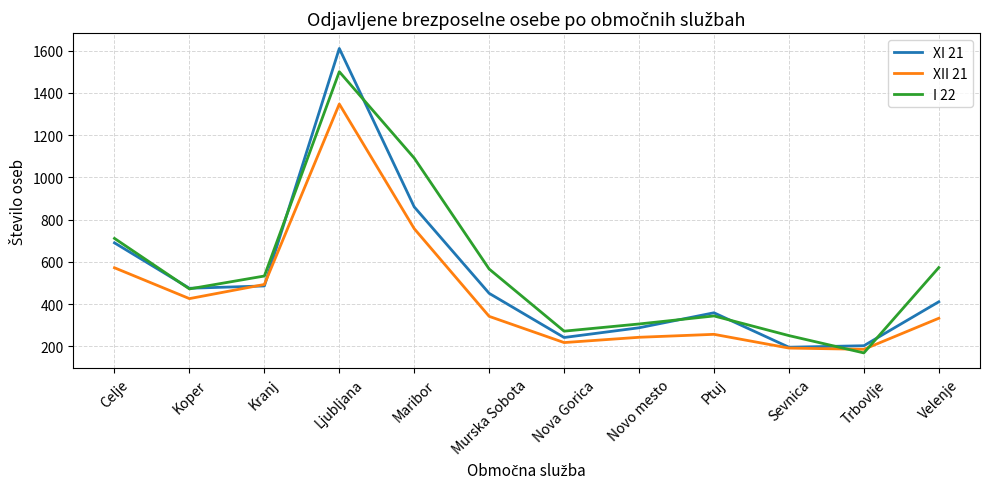

What is the difference between the maximum and second lowest values in the XI 21 series?

1407